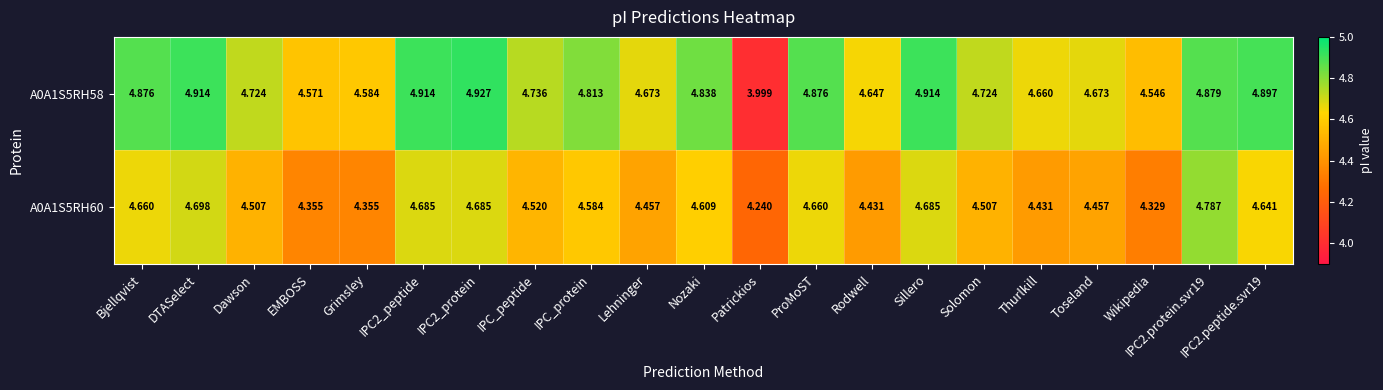

Is the value of A0A1S5RH58 at IPC2.protein.svr19 greater than the value of A0A1S5RH60 at ProMoST?

Yes